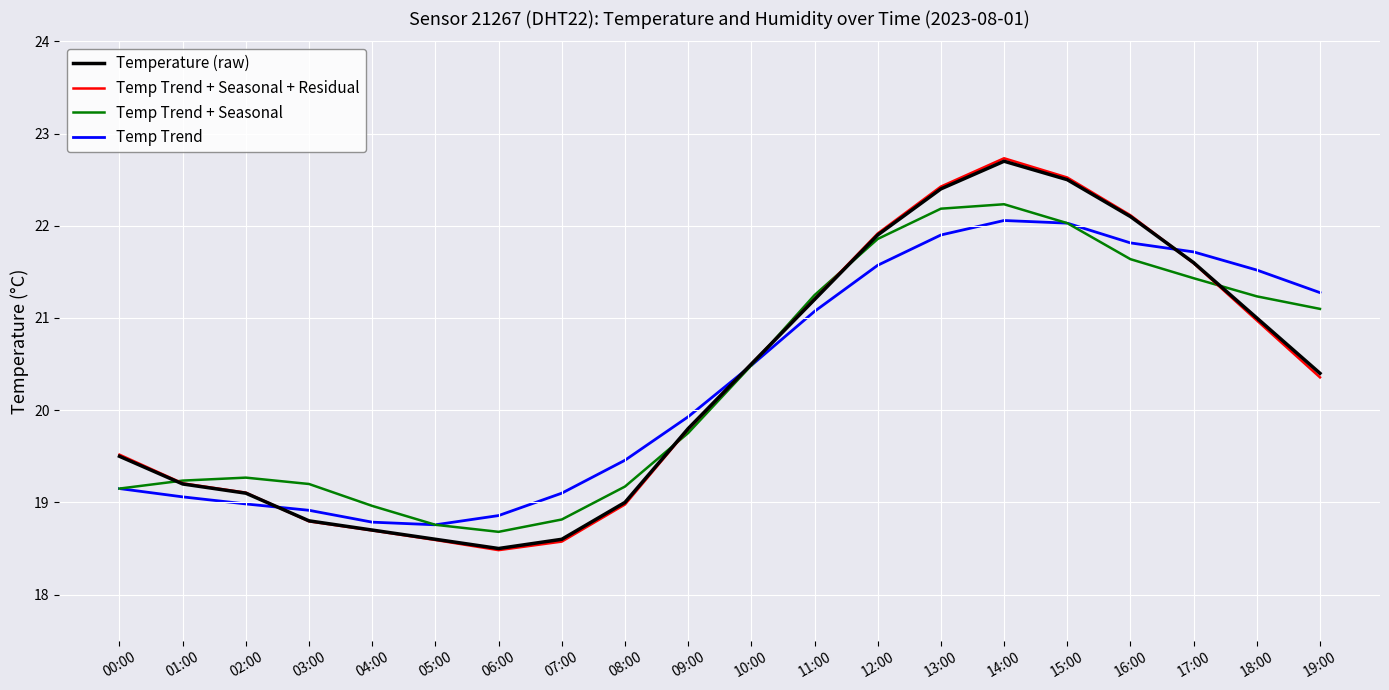

What position from the left is 18:00?

19